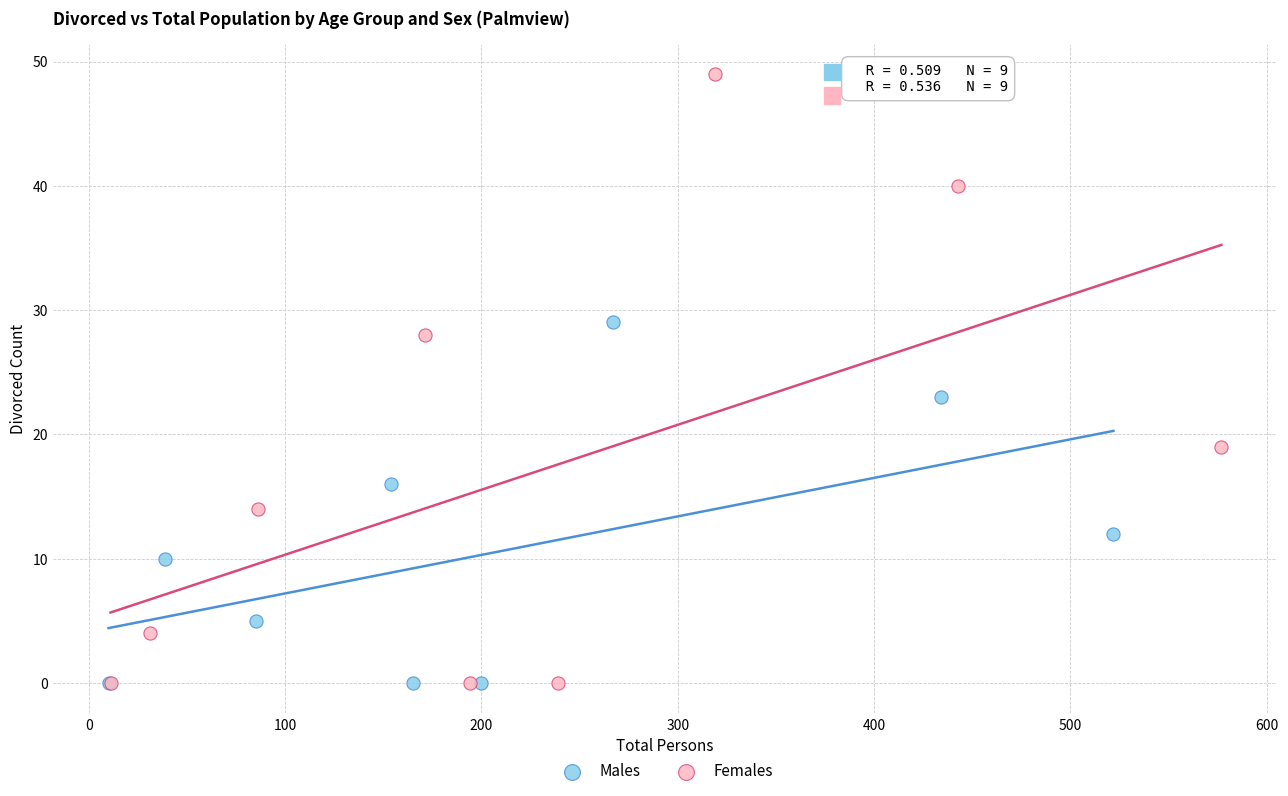

Which series contains the highest Y value?

Females